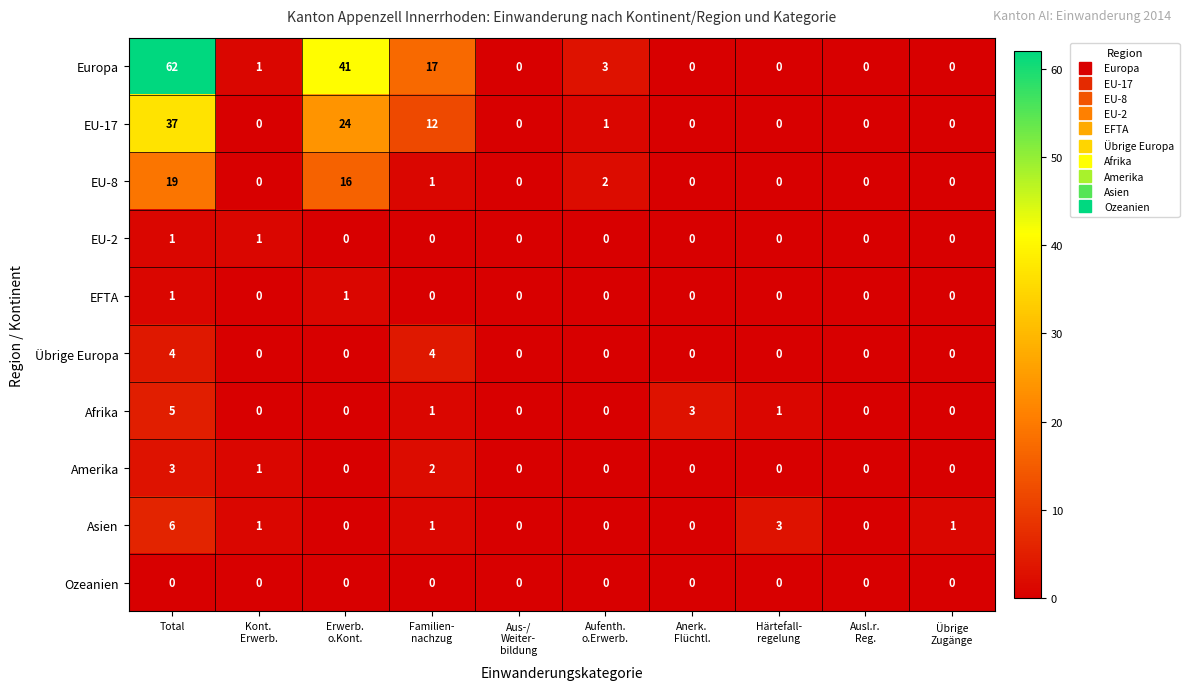

Count the EU-2 values in the range 0 to 1.

10